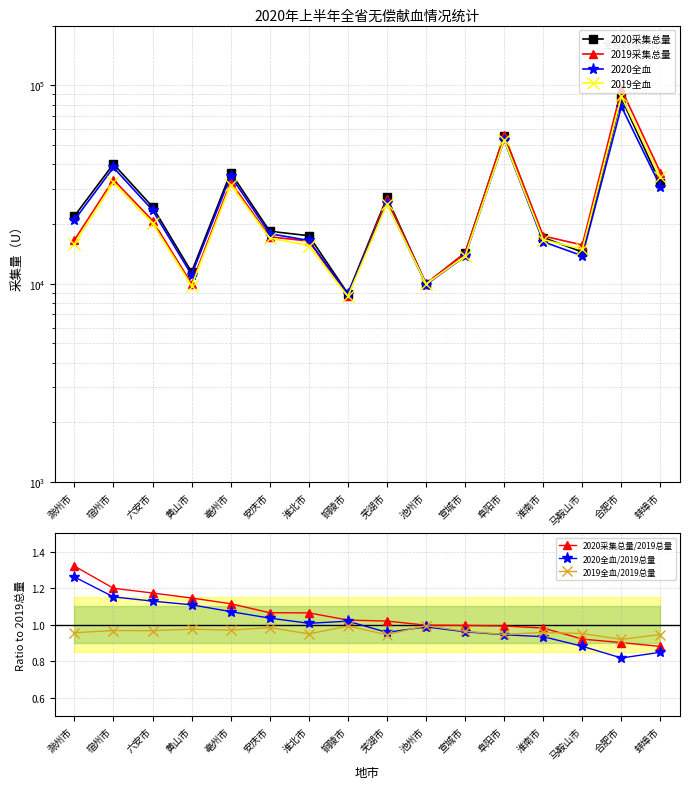

Reading left to right, what are all the values shown in this chart?

2020采集总量: 滁州市=21914	宿州市=40109	六安市=24411	黄山市=11456	亳州市=36303	安庆市=18380	淮北市=17455	铜陵市=8921	芜湖市=27206	池州市=9988	宣城市=14257	阜阳市=55625	淮南市=17086	马鞍山市=14440	合肥市=86200	蚌埠市=32017
2019采集总量: 滁州市=16586	宿州市=33427	六安市=20797	黄山市=9993	亳州市=32553	安庆市=17244	淮北市=16389	铜陵市=8698	芜湖市=26670	池州市=10011	宣城市=14309	阜阳市=55989	淮南市=17402	马鞍山市=15668	合肥市=95553	蚌埠市=36329
2020全血: 滁州市=20930	宿州市=38531	六安市=23487	黄山市=11084	亳州市=34897	安庆市=17870	淮北市=16520	铜陵市=8868	芜湖市=25556	池州市=9892	宣城市=13758	阜阳市=52925	淮南市=16267	马鞍山市=13820	合肥市=78176	蚌埠市=30858
2019全血: 滁州市=15860	宿州市=32373	六安市=20121	黄山市=9752	亳州市=31595	安庆市=16976	淮北市=15569	铜陵市=8633	芜湖市=25223	池州市=9963	宣城市=13803	阜阳市=53028	淮南市=16671	马鞍山市=14916	合肥市=87914	蚌埠市=34382